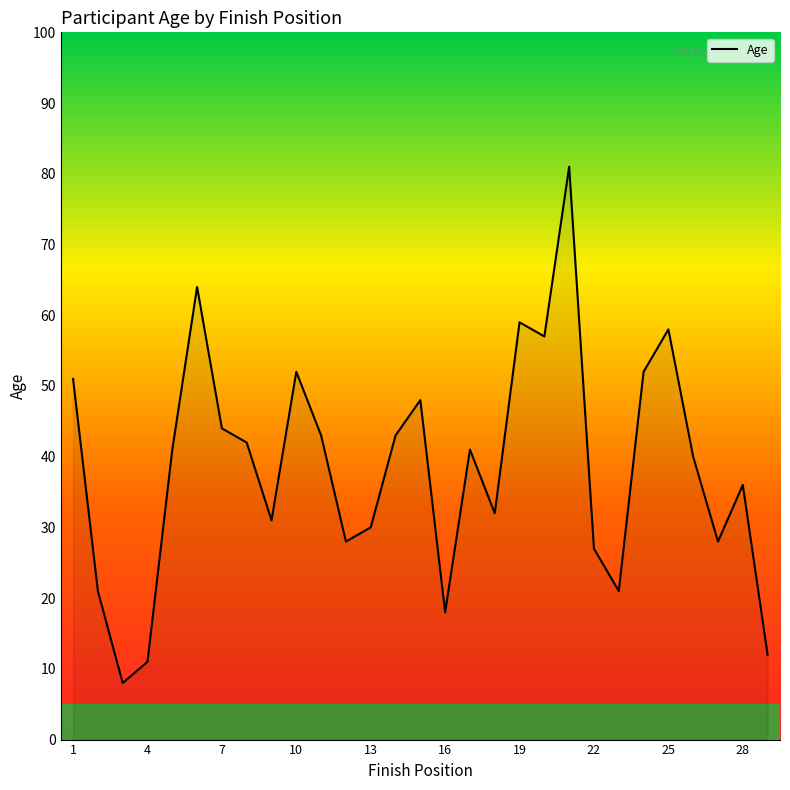

What is the greatest value displayed?

81